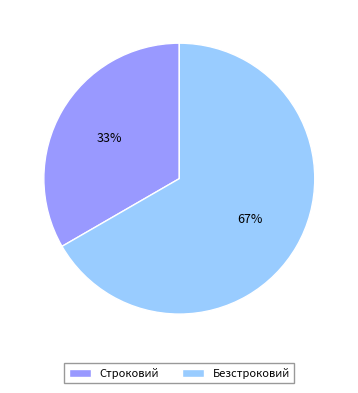

To the nearest percent, what percentage of the pie is Строковий?

33%